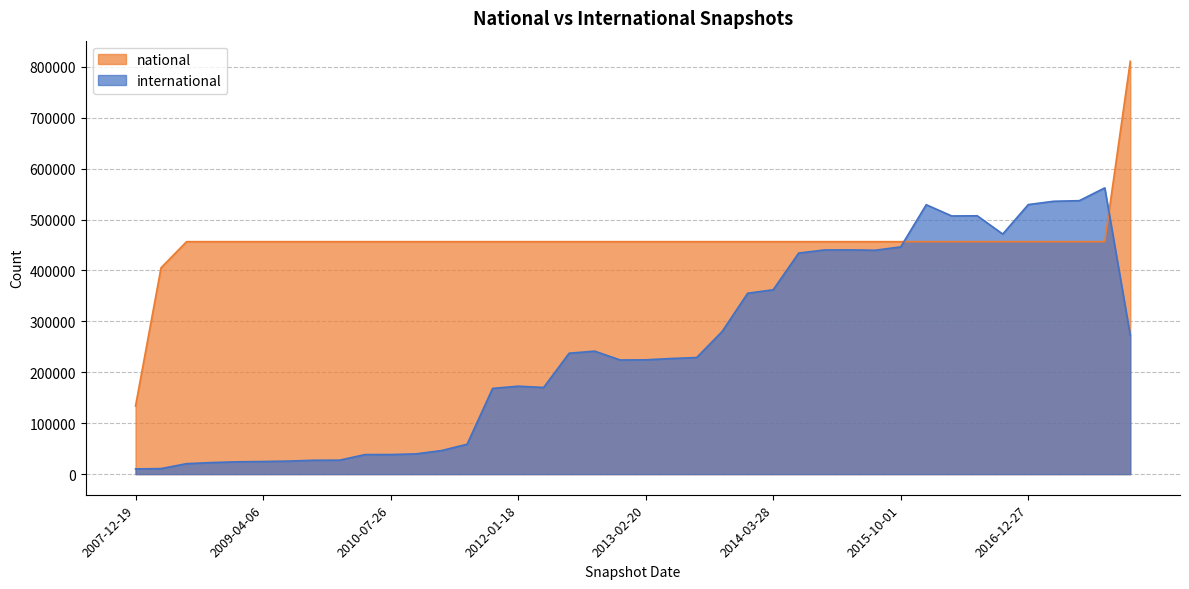

Does the chart have visible grid lines?

Yes